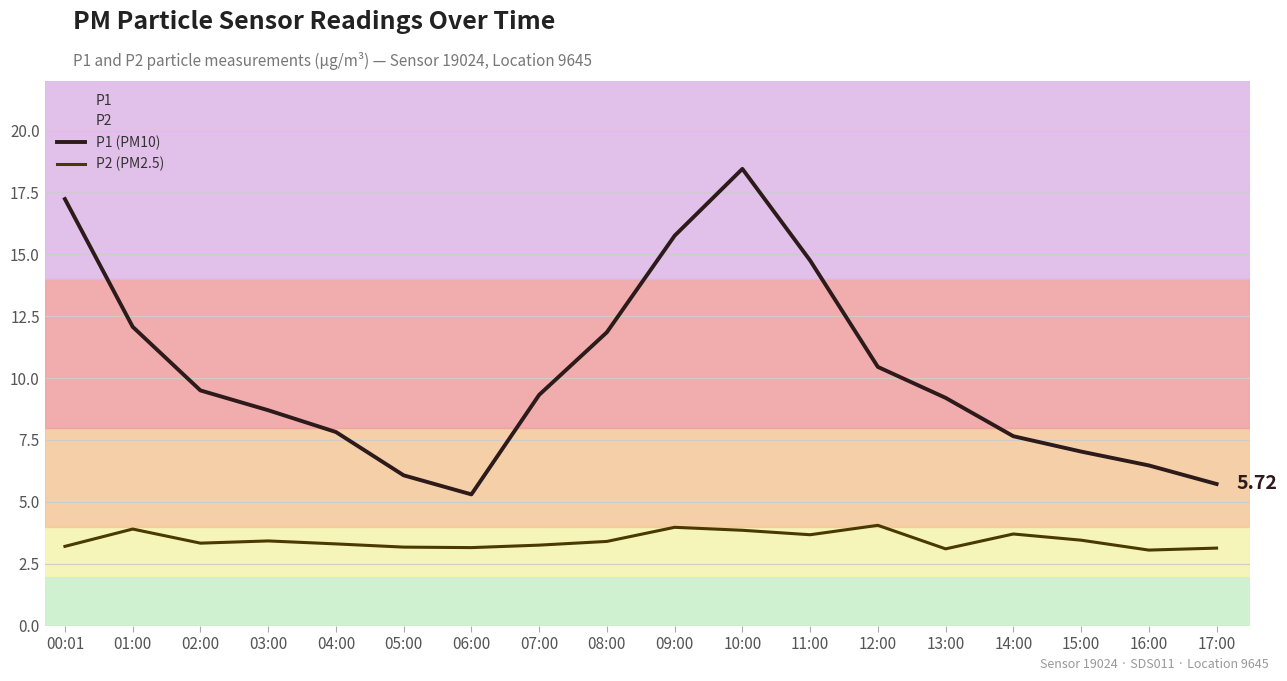

The value of P2 (PM2.5) at 11:00 is 3.7. True or false?

True